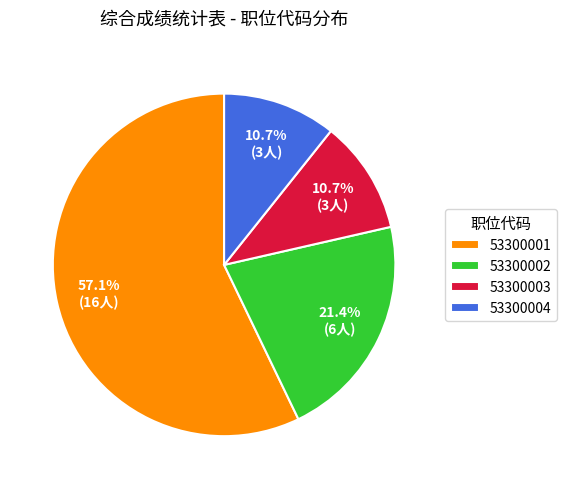

Does 53300004 represent more than half of the total?

No